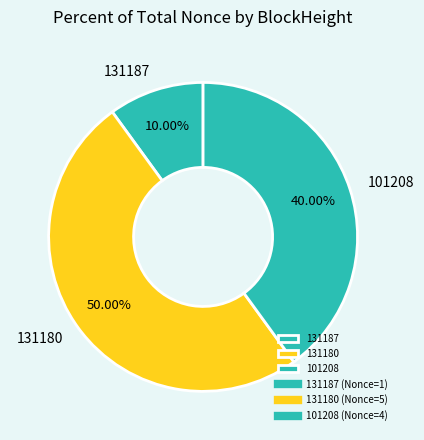

Count the number of slices in the pie.

3